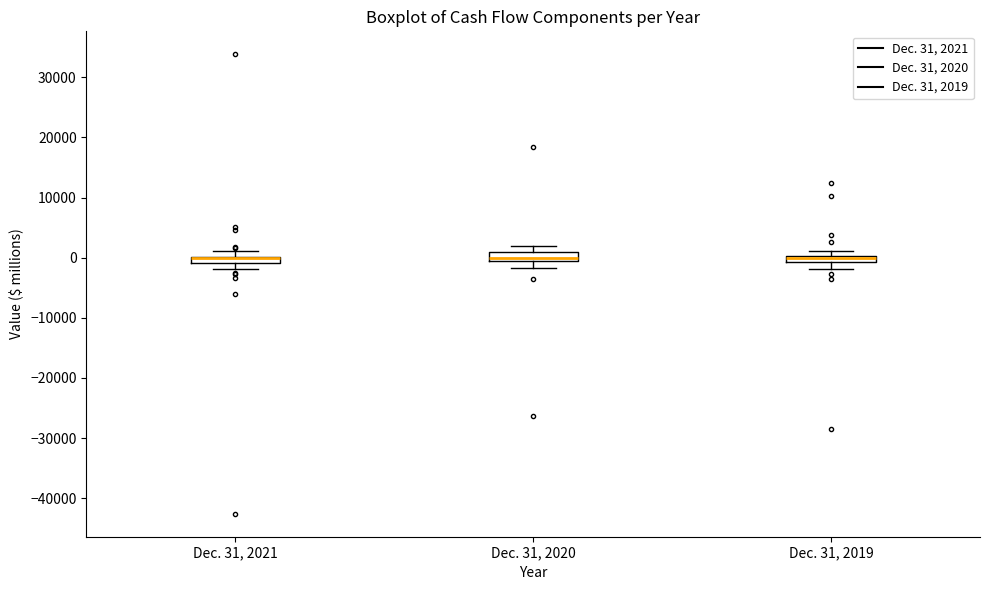

Where is the lower edge of the box for Dec. 31, 2021 on the y-axis? The values are not printed on the chart, so give them approximately, as read against the axis.

-1000